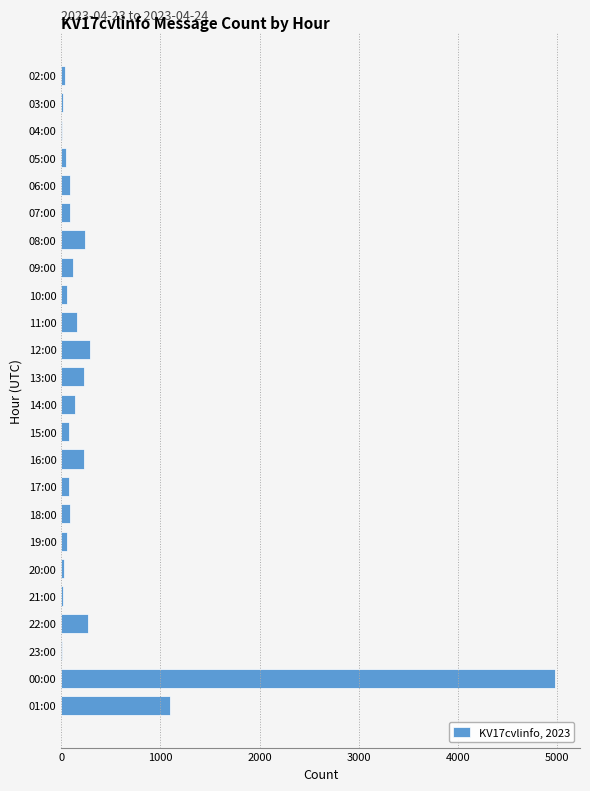

What is the sum of all values?

8458